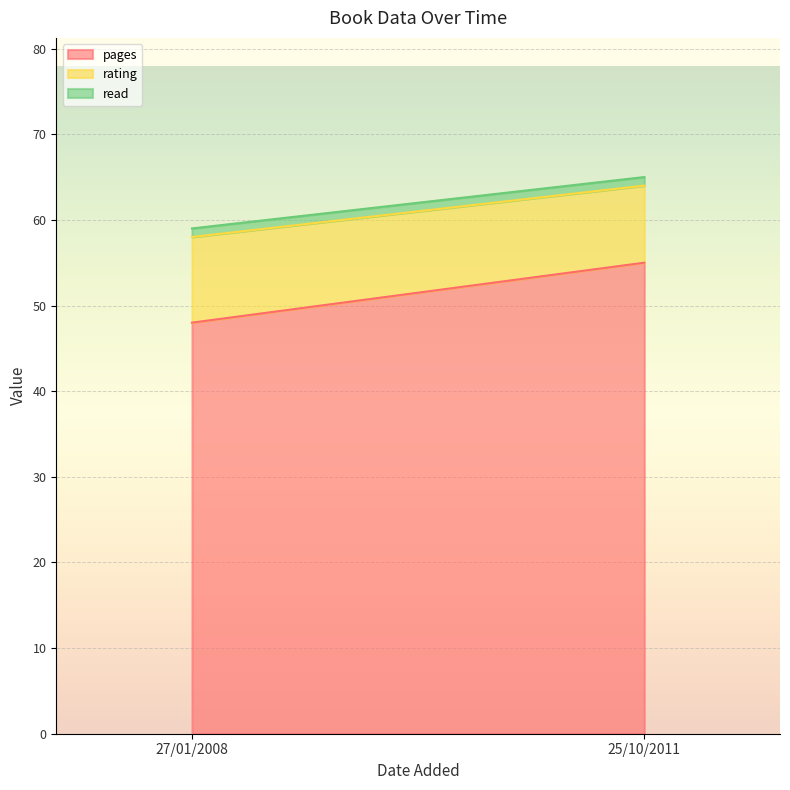

How many data points in rating are less than 10?

1